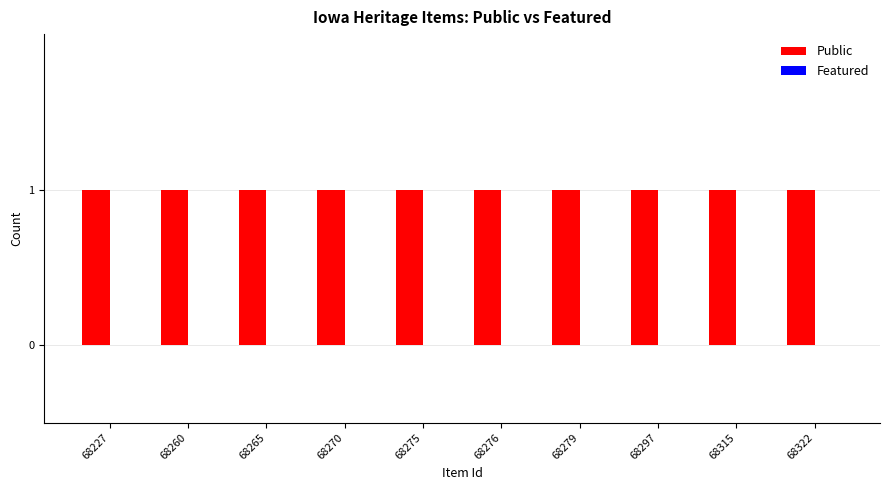

List the labels in order of Public value, largest first.

68227, 68260, 68265, 68270, 68275, 68276, 68279, 68297, 68315, 68322